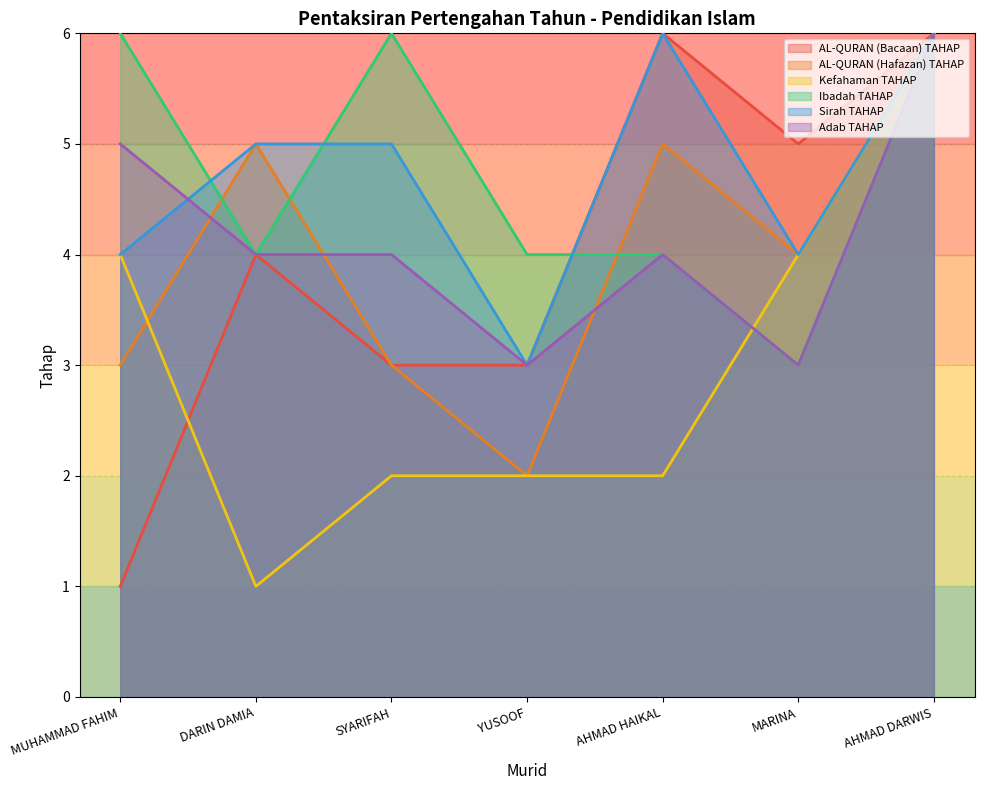

At which category does Adab TAHAP reach its first local valley?

YUSOOF